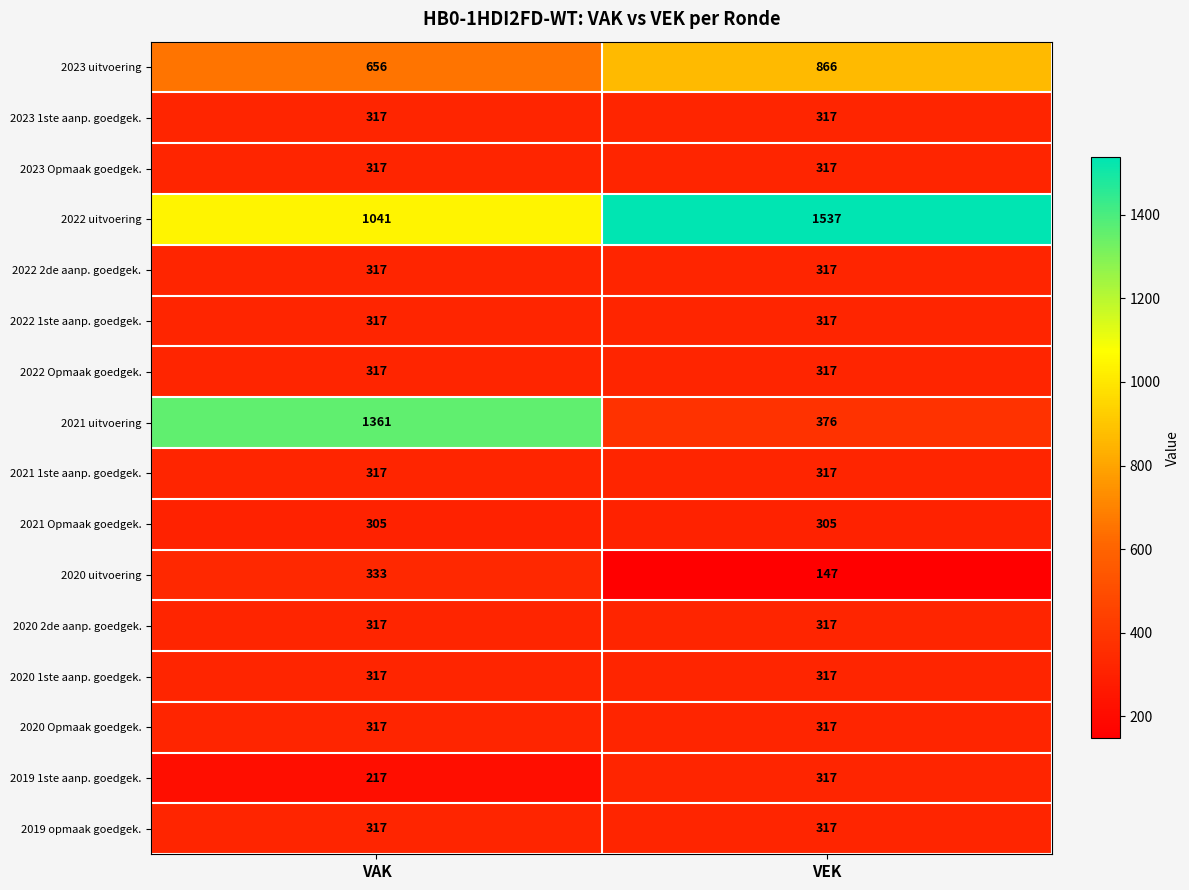

What is the sum of all 2019 1ste aanp. goedgek. values?

534